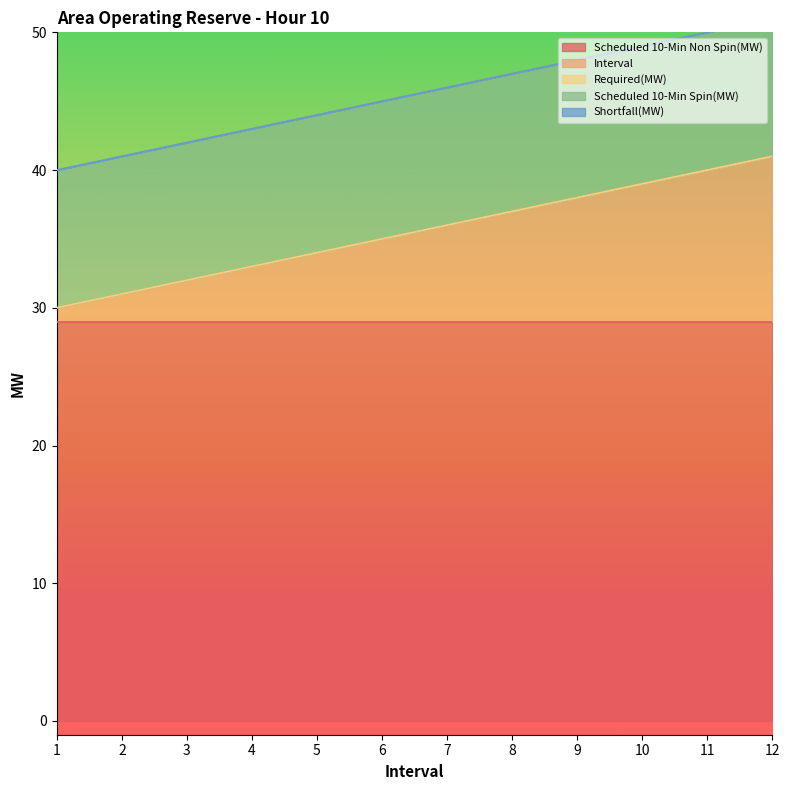

Is it true that Interval equals 8 at 11?

False